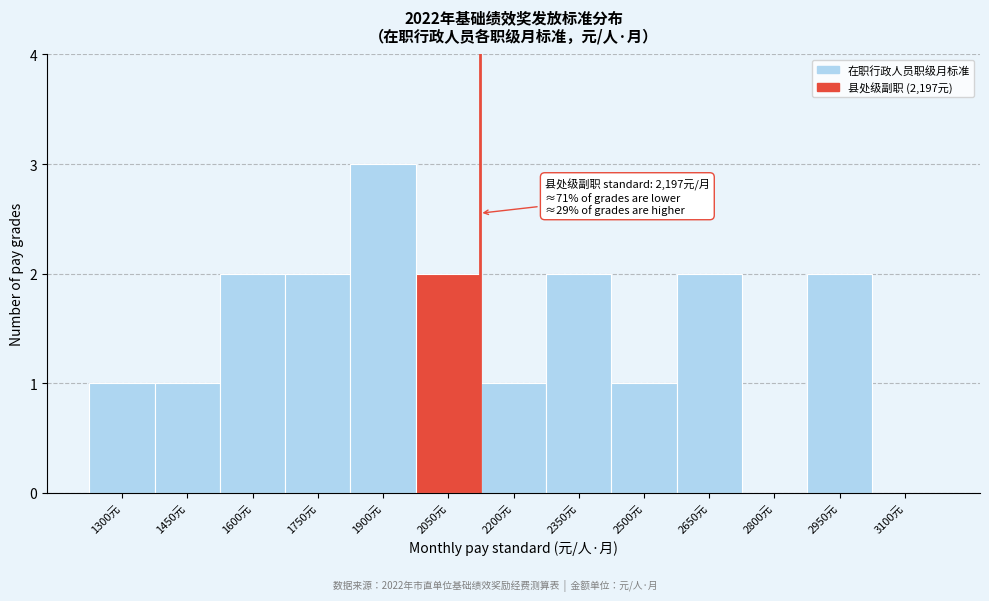

Is it true that the value at 2500元 is 0?

False